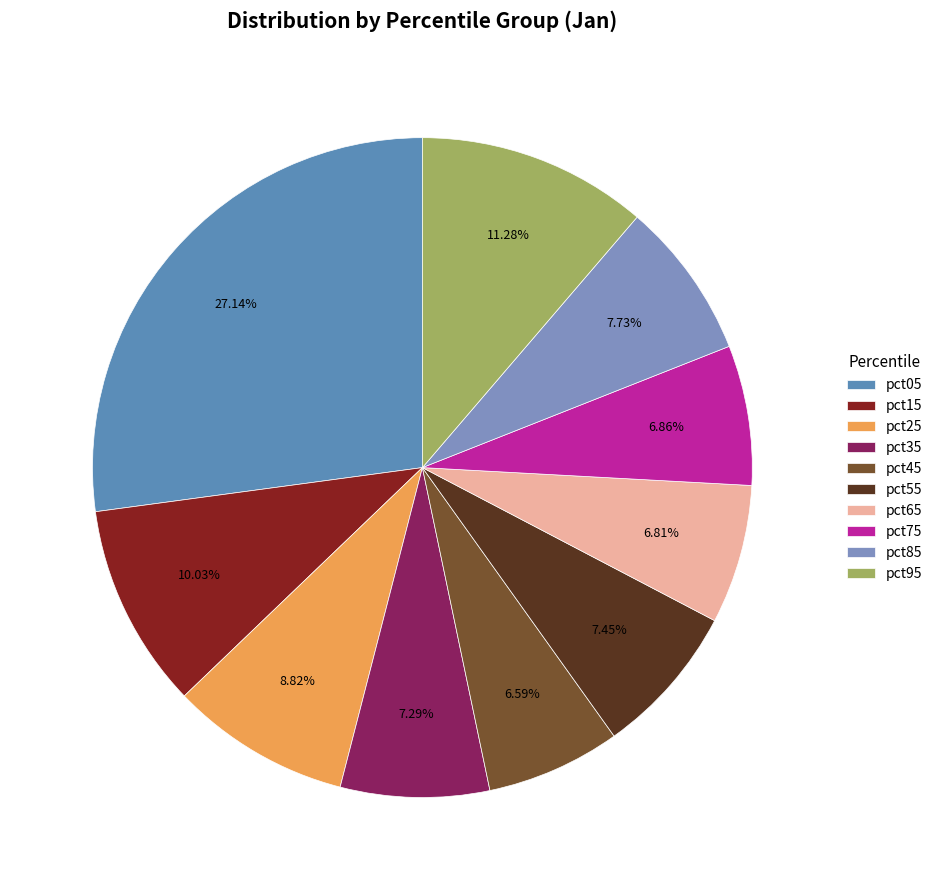

Count the number of slices in the pie.

10